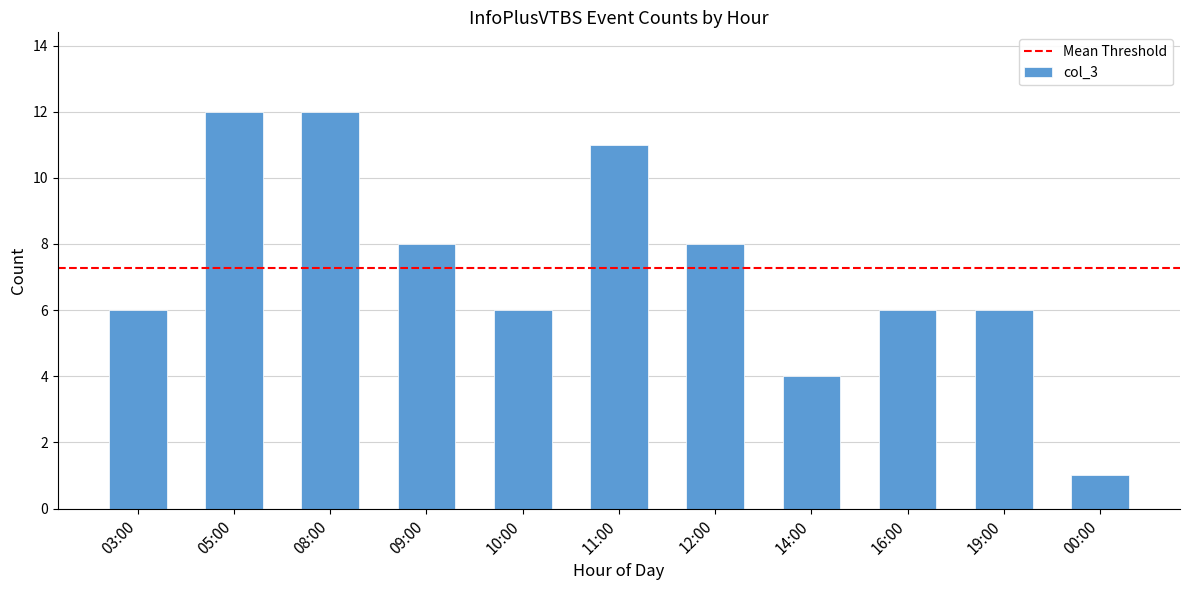

What is the approximate value at 05:00, to the nearest 5?

10